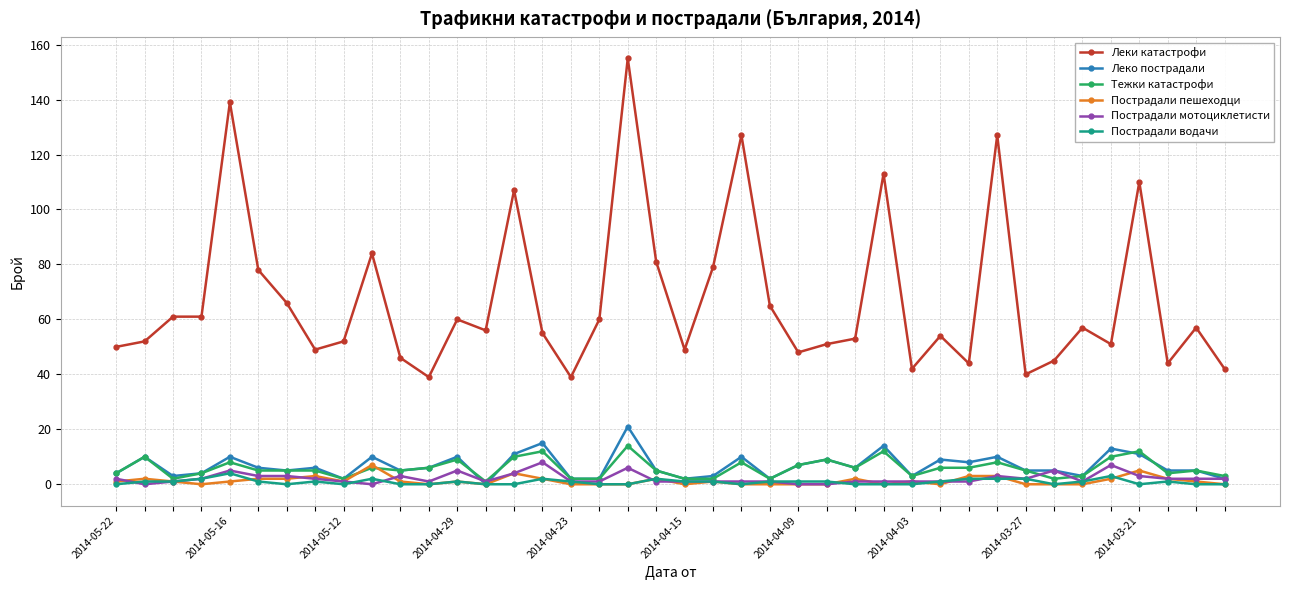

True or false: Пострадали водачи has more than 1 points higher than both neighbors.

True